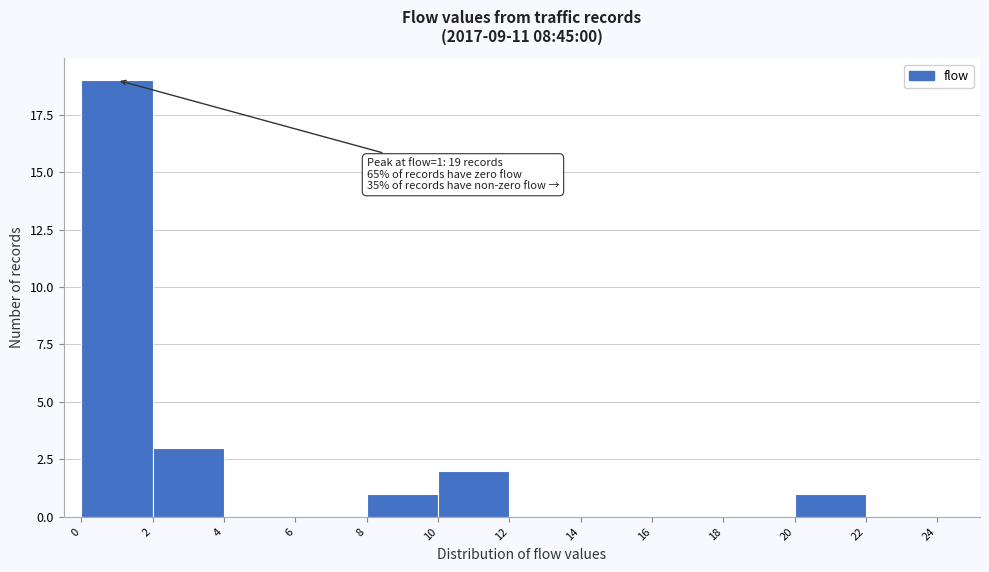

Which range on the x-axis has the tallest bar?

0 to 2